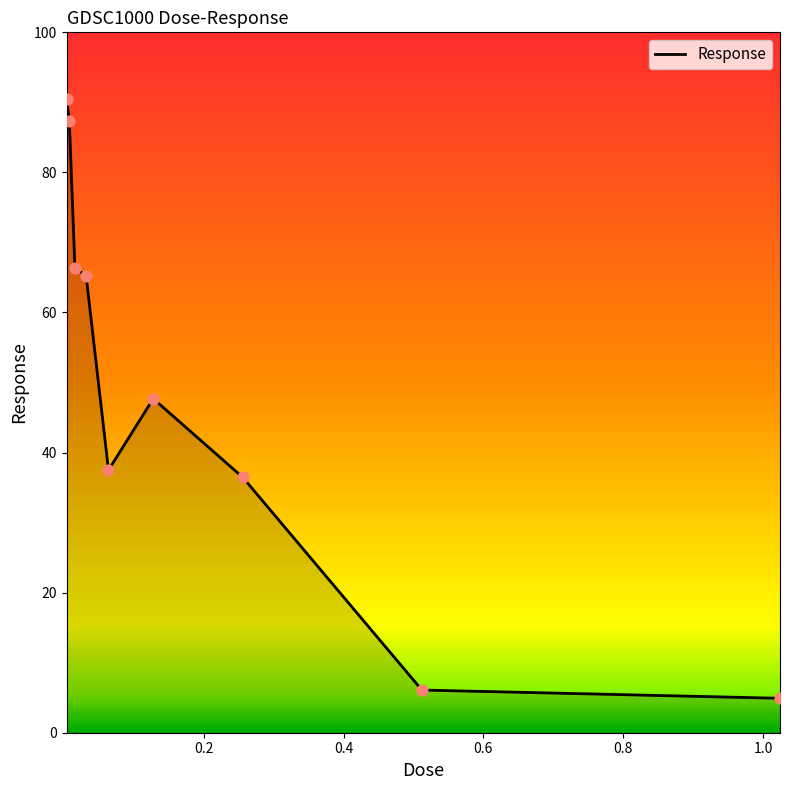

What is the minimum value shown in the chart?

4.9